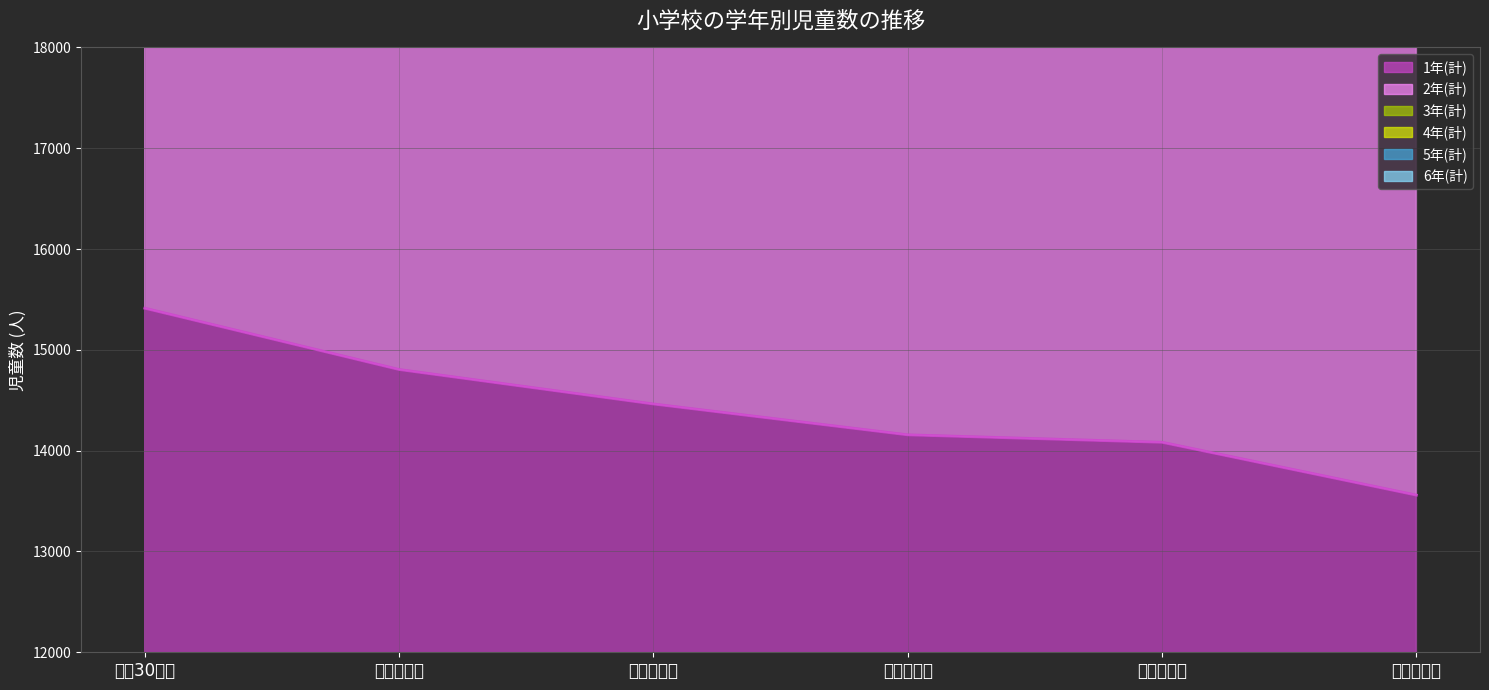

The value of 1年(計) at 令和３年度 is 23289. True or false?

False